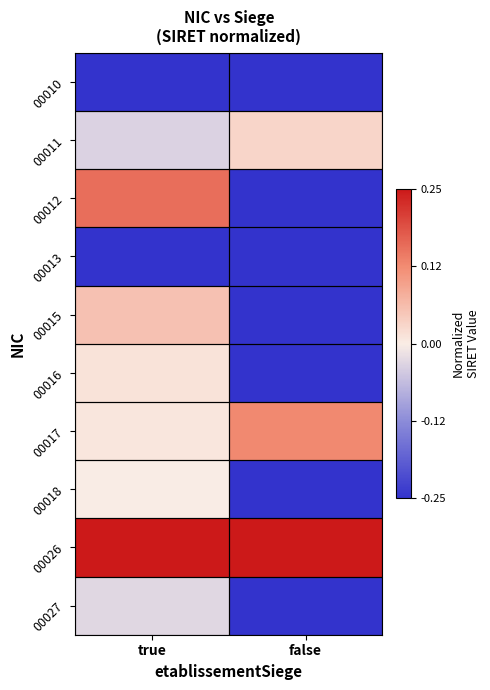

Reading right to left, transcribe all the data shown in this chart.

00010: false=-0.2	true=-0.3
00011: false=0.0	true=-0.0
00012: false=-0.2	true=0.2
00013: false=-0.2	true=-0.7
00015: false=-0.2	true=0.1
00016: false=-0.2	true=0.0
00017: false=0.1	true=0.0
00018: false=-0.2	true=-0.0
00026: false=0.3	true=0.3
00027: false=-0.2	true=-0.0